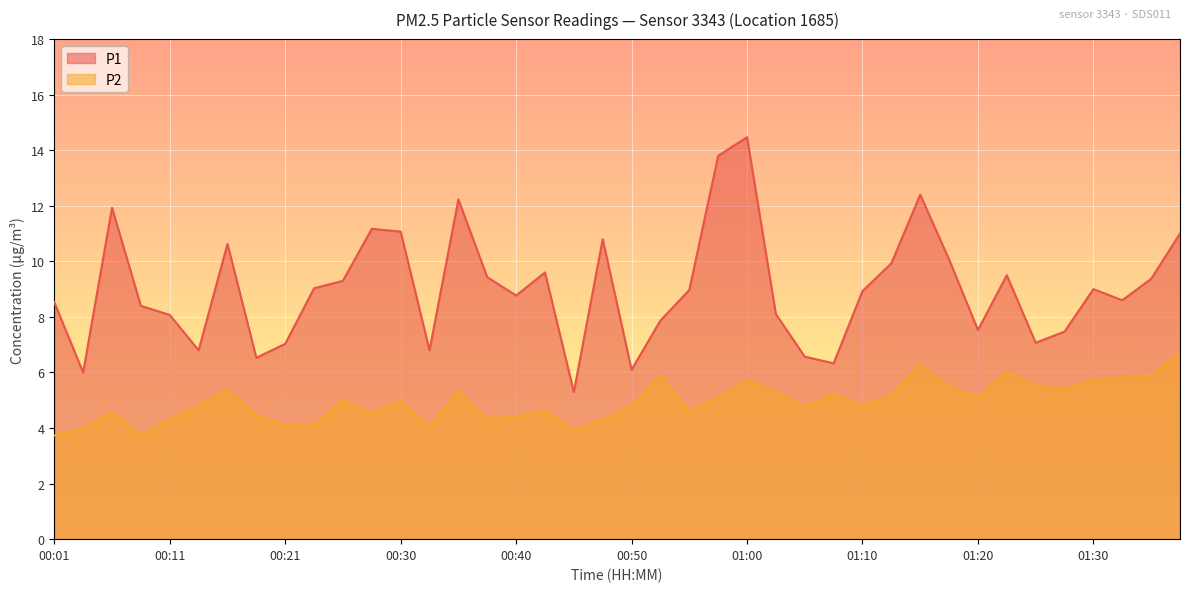

True or false: P2 and P1 cross at least once.

False